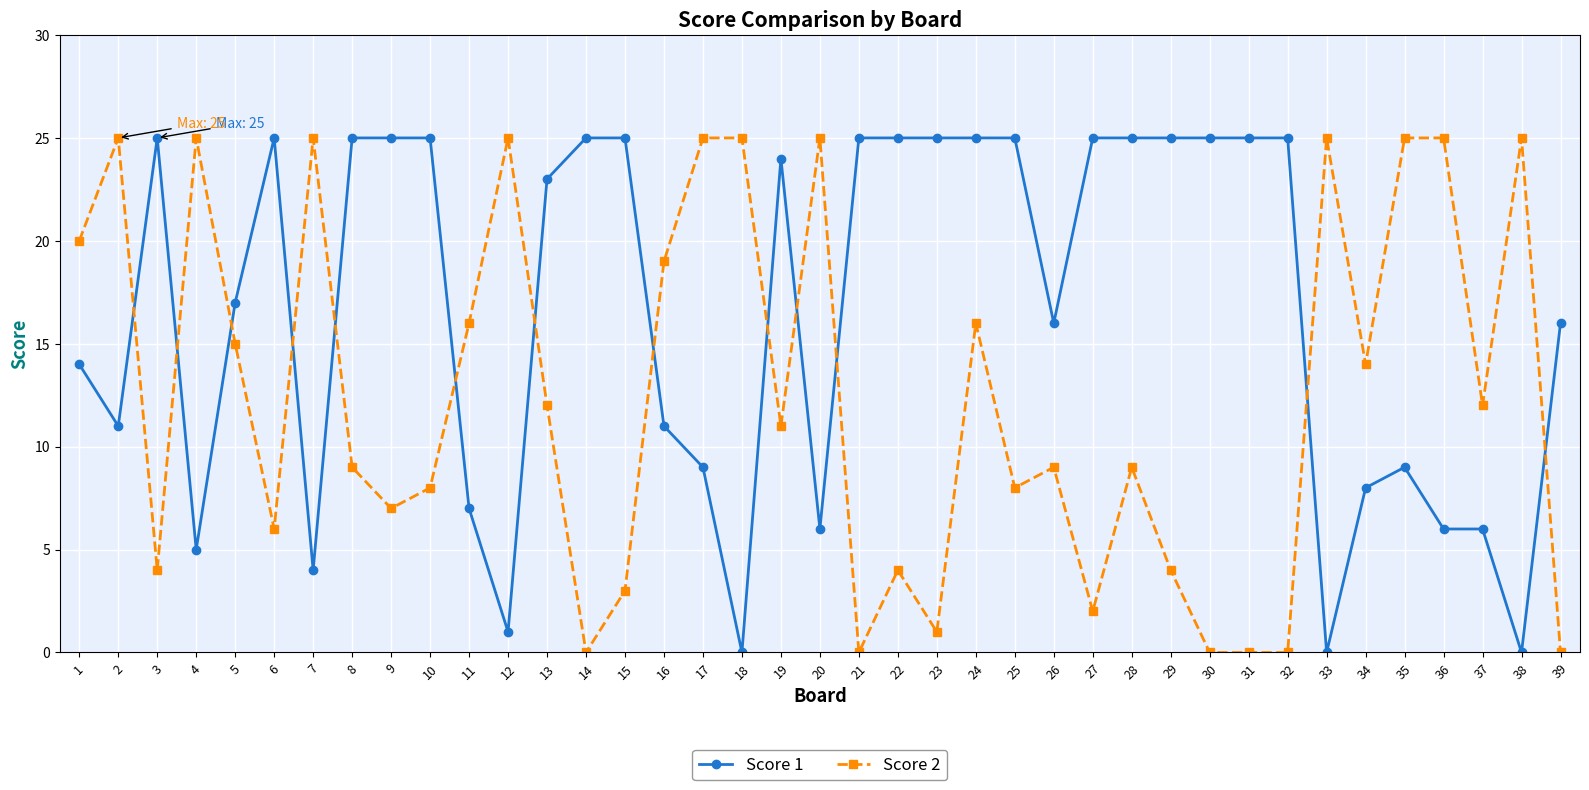

True or false: Score 2 has more than 2 points higher than both neighbors.

True